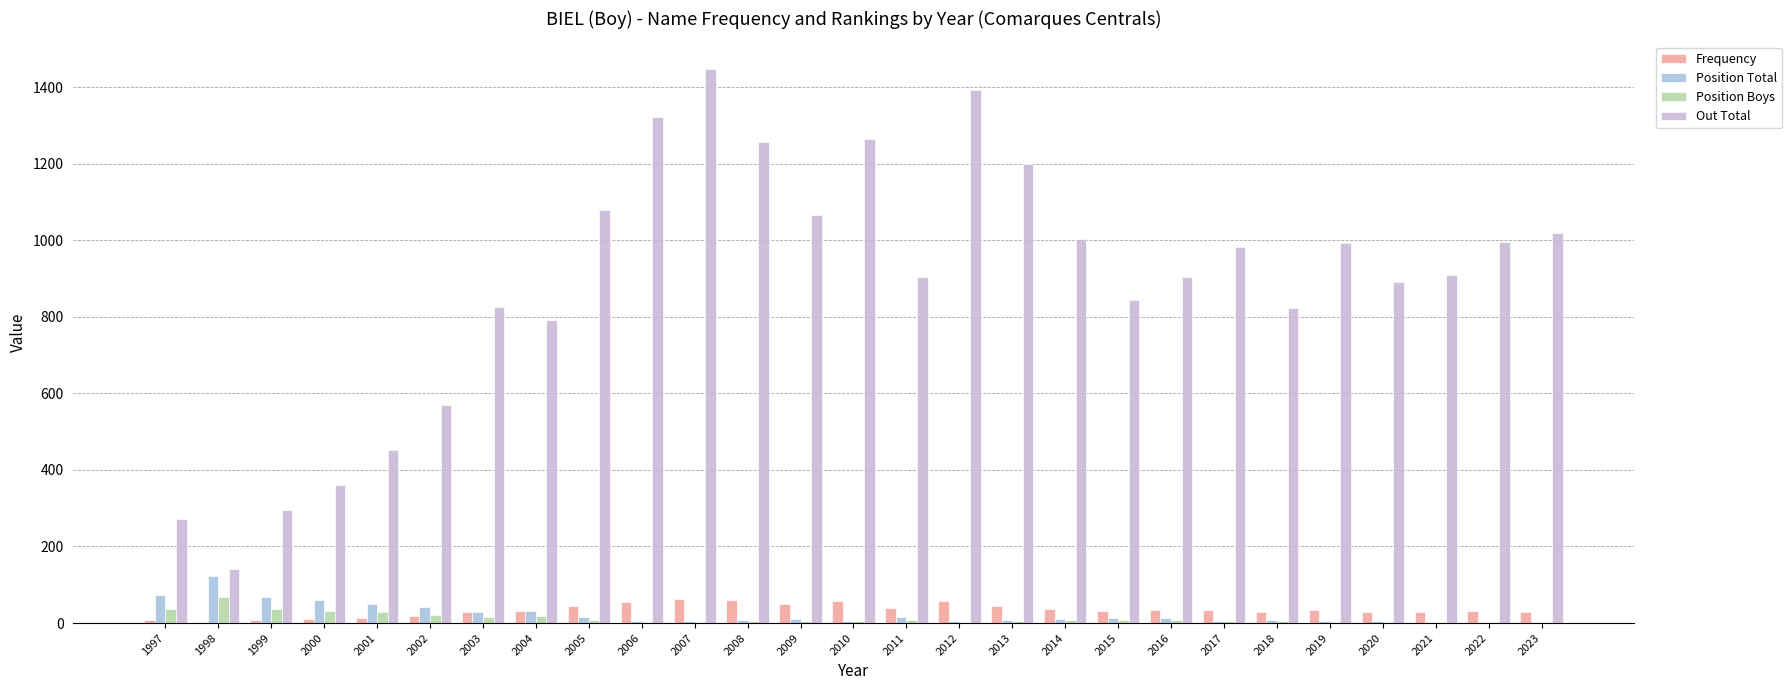

How many categories are shown in the chart?

27